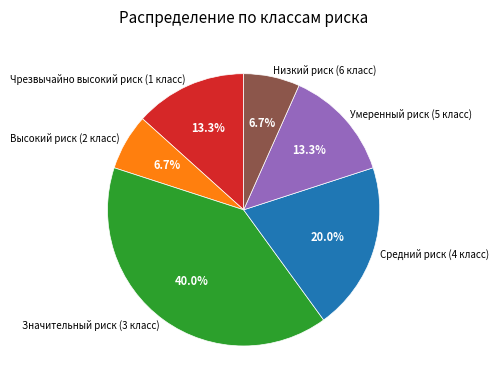

Approximately how many times larger is the value at Низкий риск (6 класс) compared to Значительный риск (3 класс)?

0.2